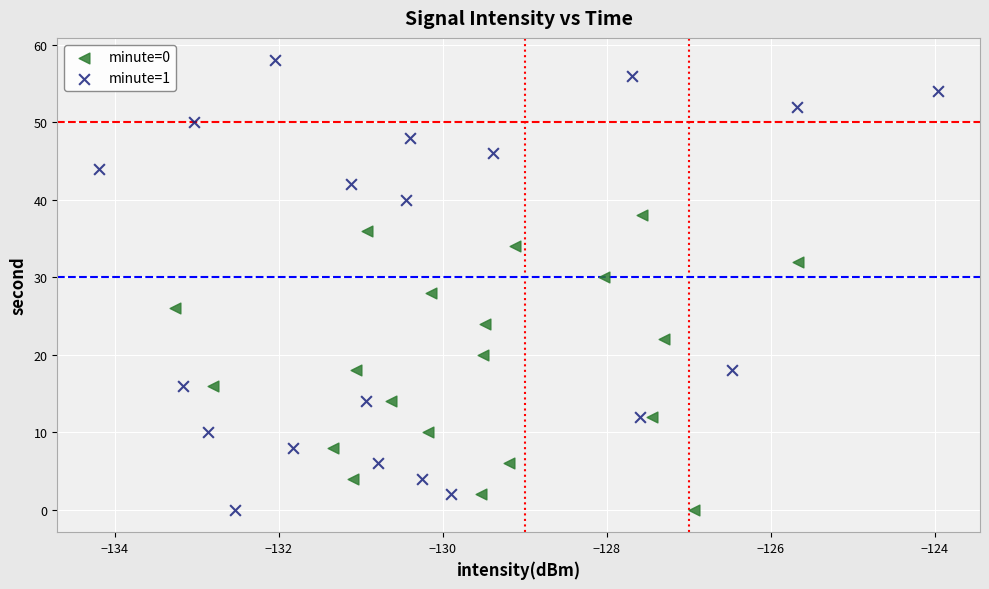

Which series has the largest Y range (max minus min)?

minute=1